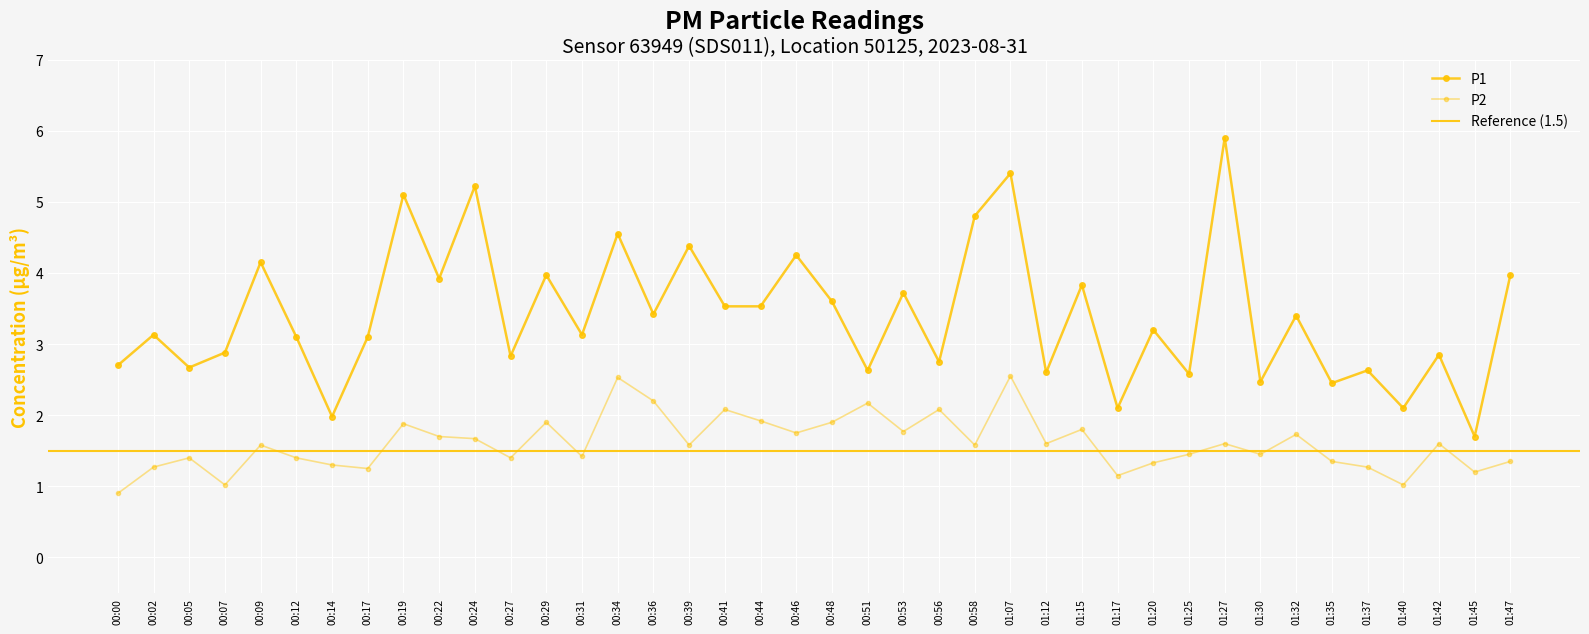

Where is the first local maximum for P1?

00:02